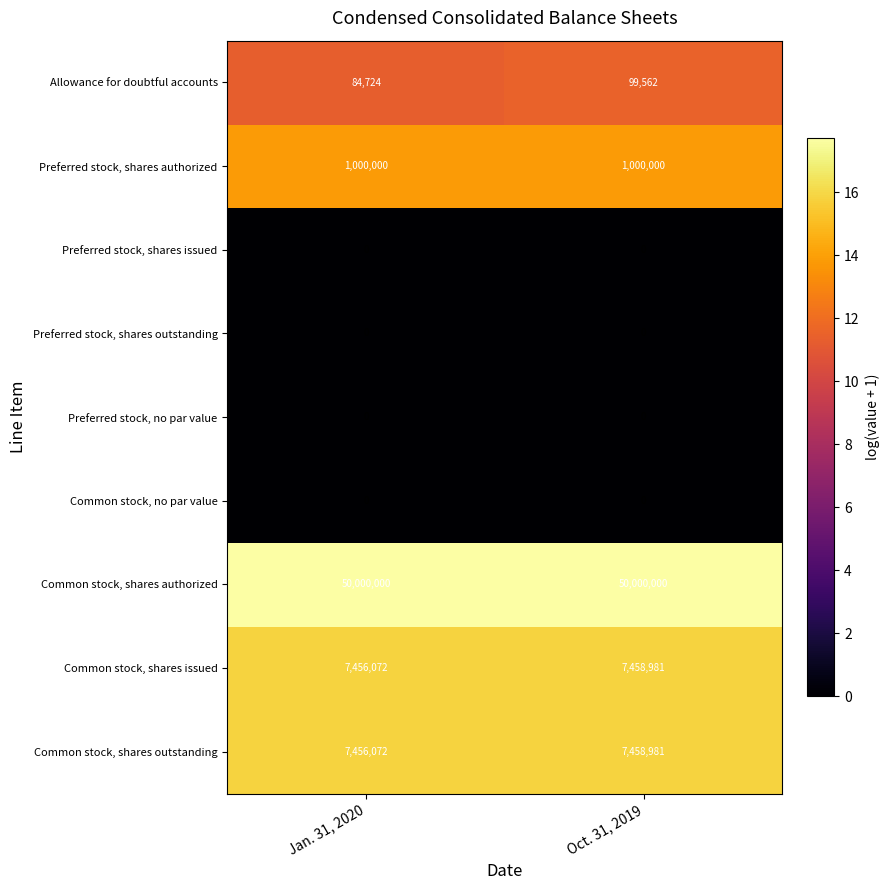

What is the minimum value for Common stock, shares issued?

7456072